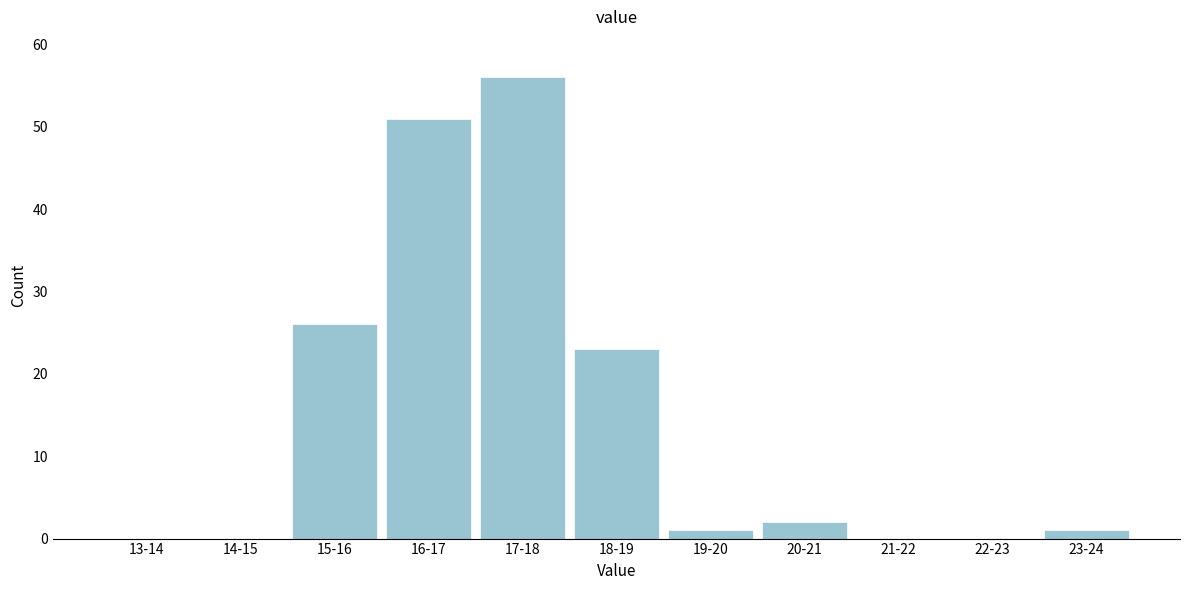

Reading left to right, extract all data points from this chart.

13-14=0	14-15=0	15-16=26	16-17=51	17-18=56	18-19=23	19-20=1	20-21=2	21-22=0	22-23=0	23-24=1